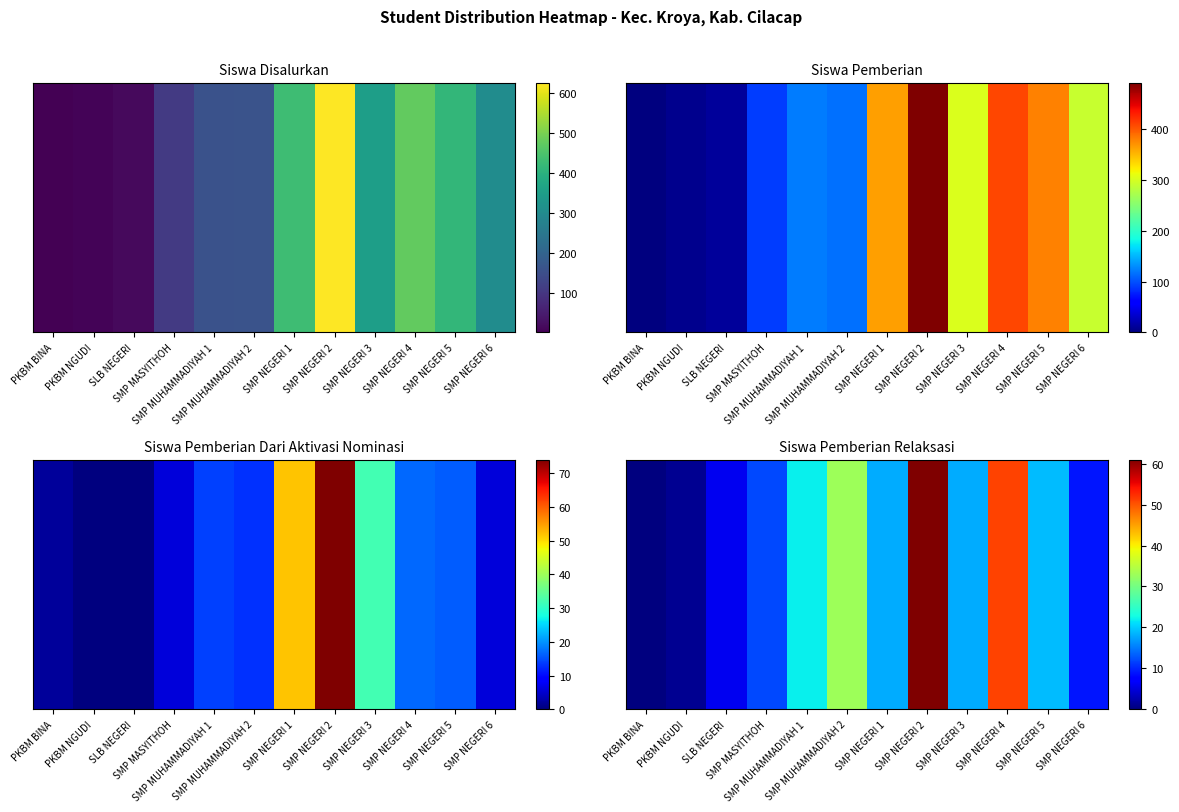

What is the change in value from PKBM BINA to SMP NEGERI 1?

+18